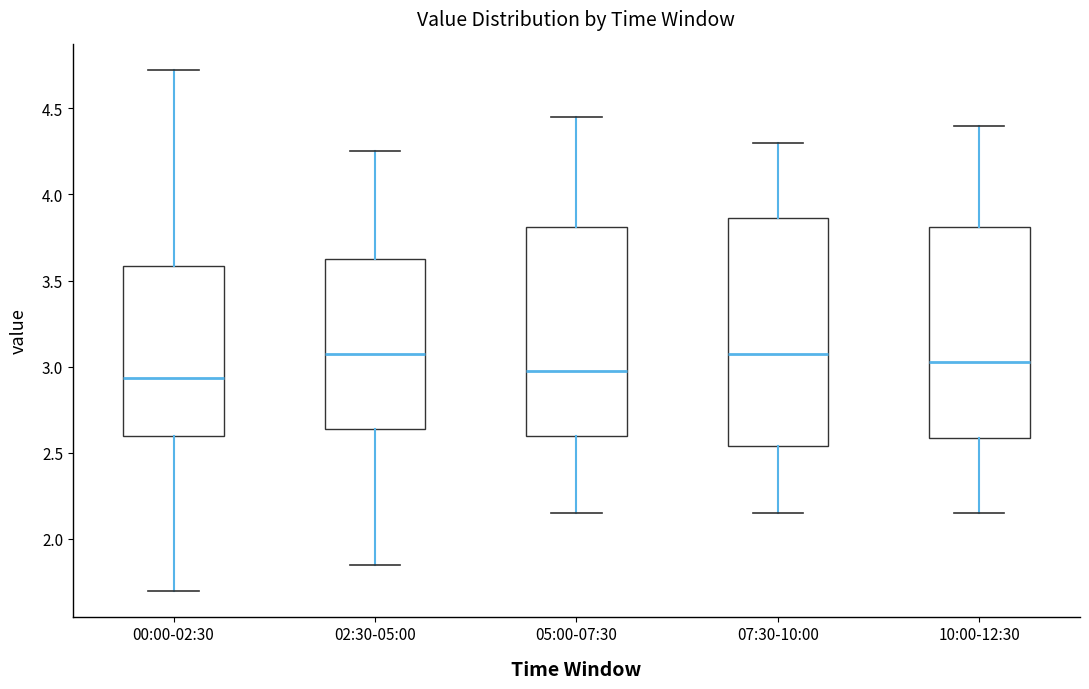

Which box is the tallest, from its lower edge to its upper edge?

07:30-10:00